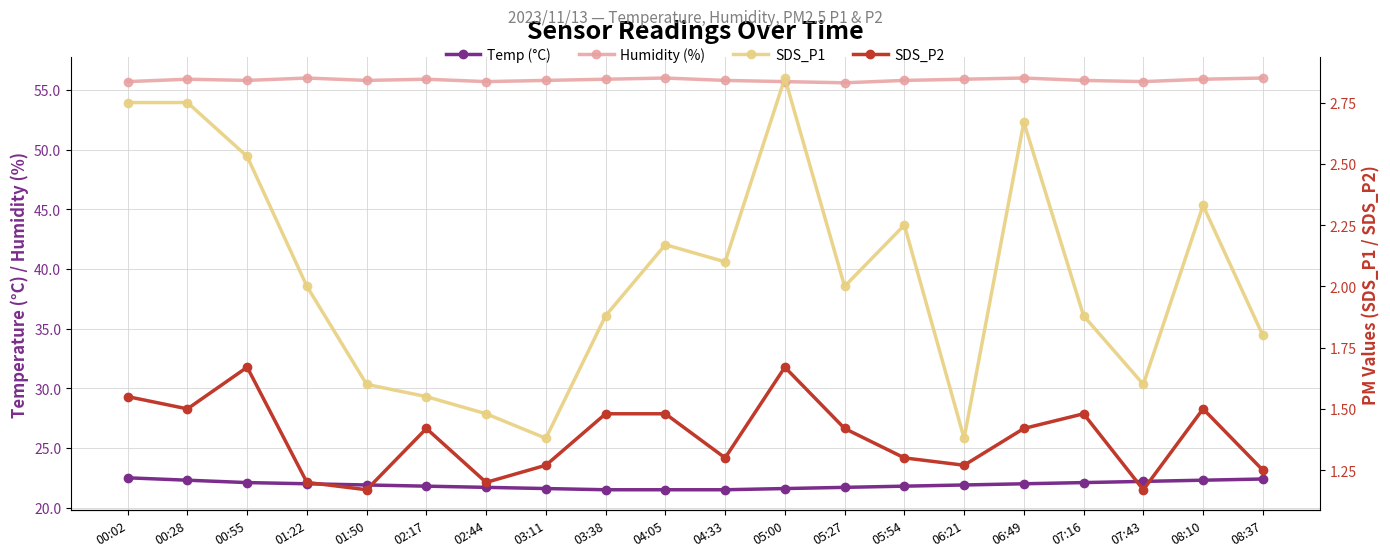

How many Humidity (%) values are between 55 and 56?

20